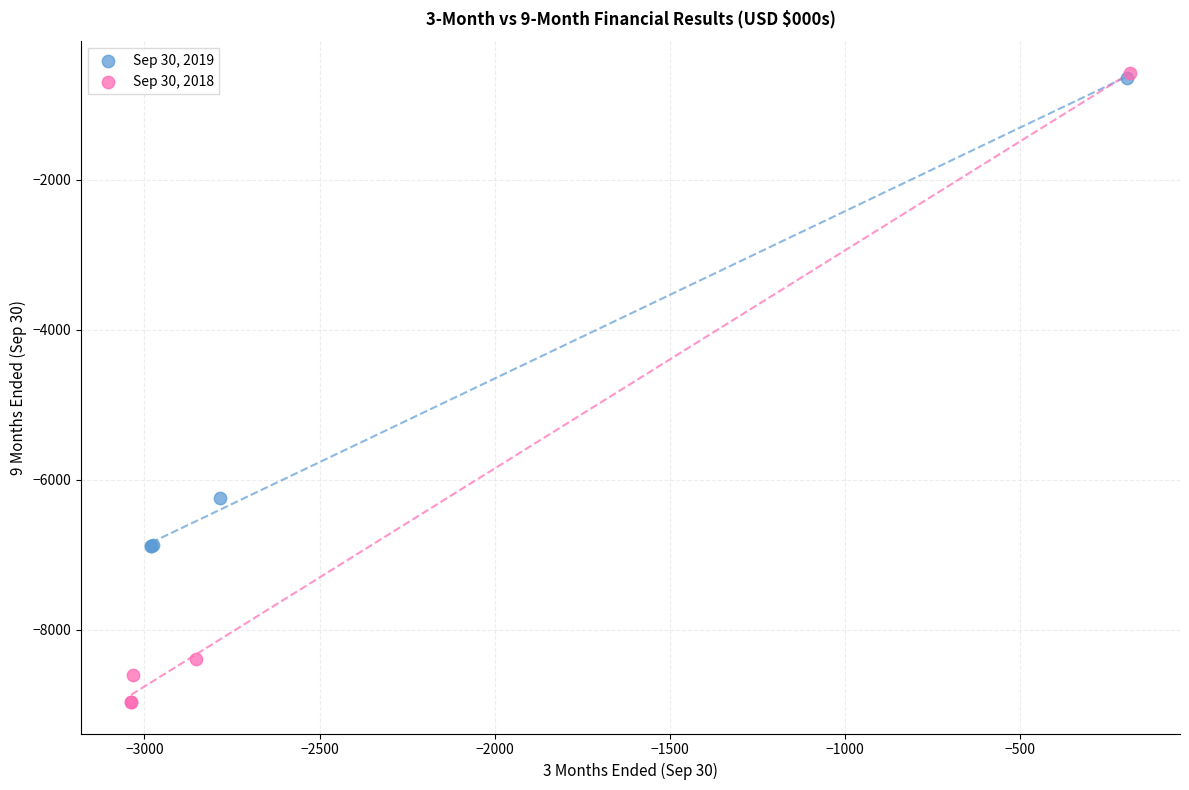

Which series has the widest spread of Y values?

Sep 30, 2018